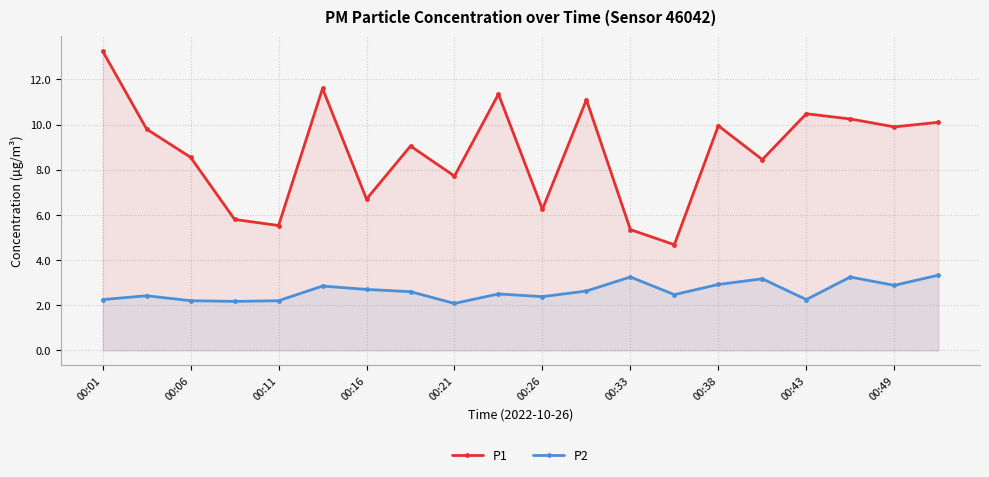

True or false: P2 and P1 intersect in this chart.

False